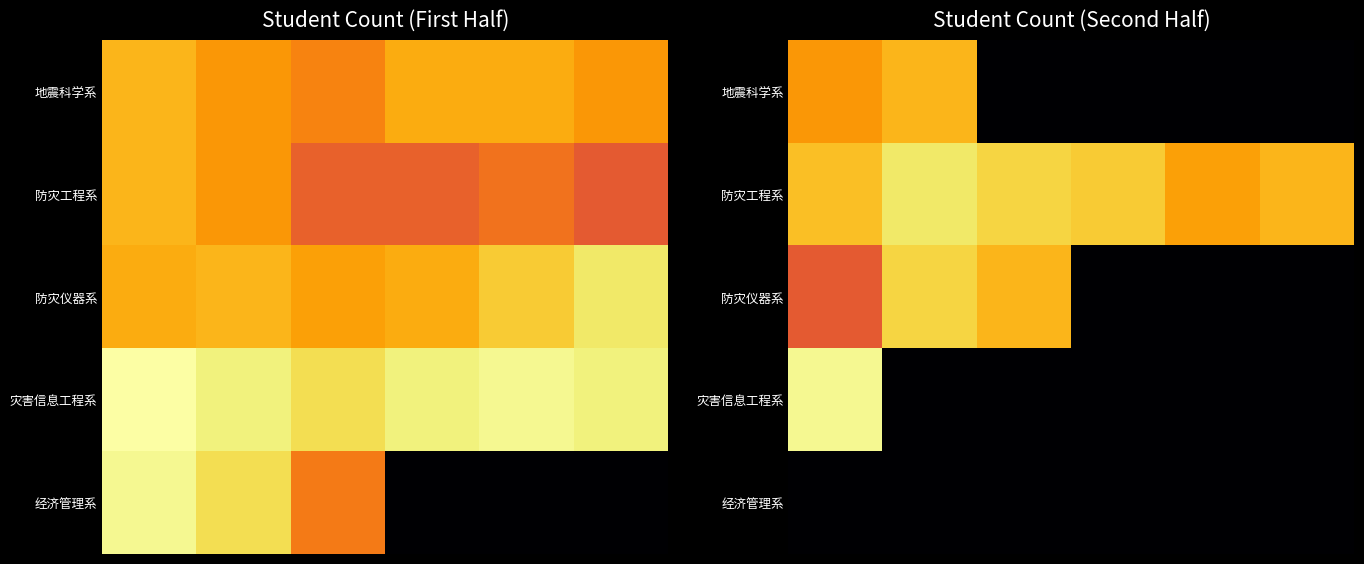

What is the spread (max minus min) of values at 2?

0.9